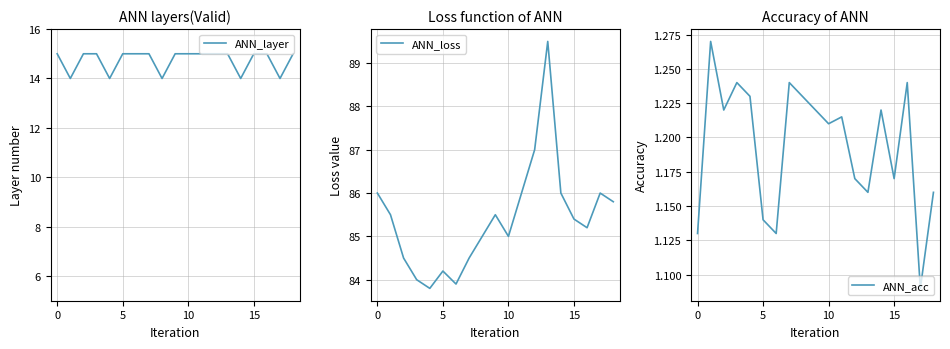

What are all the series names shown in the legend?

ANN_layer, ANN_loss, ANN_acc